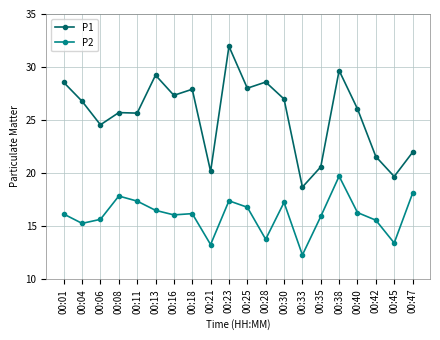

The value of P2 at 00:38 is 19.7. True or false?

True